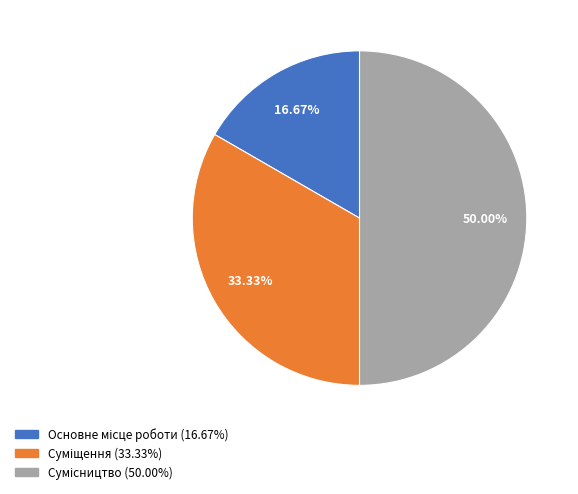

Rank the categories by value from lowest to highest.

Основне місце роботи, Суміщення, Сумісництво